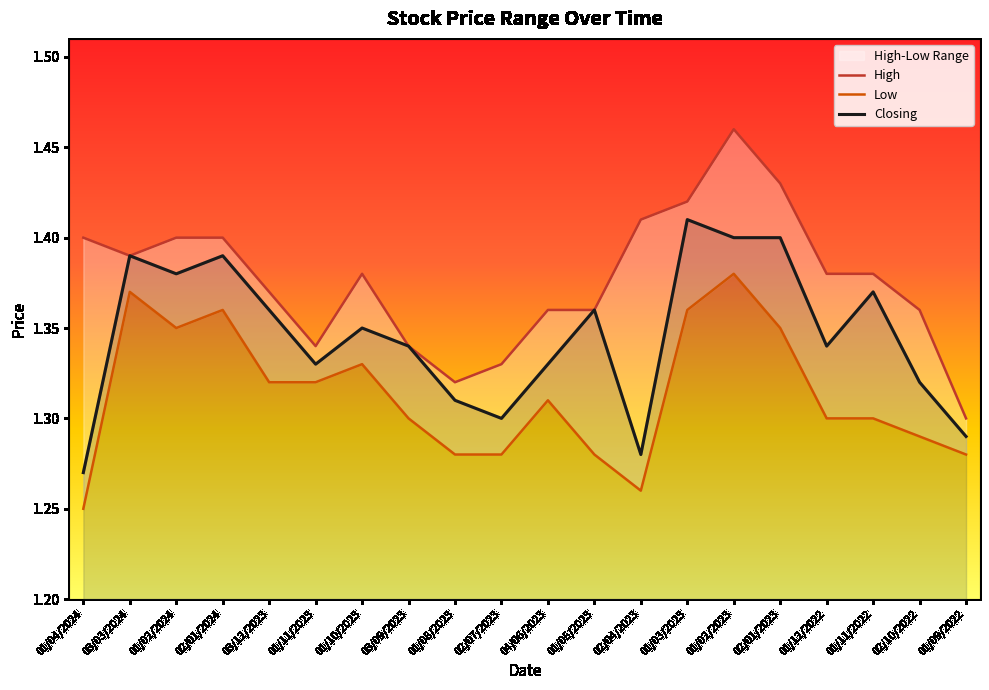

Rank the series at 01/04/2024 from lowest to highest value.

Low, Closing, High